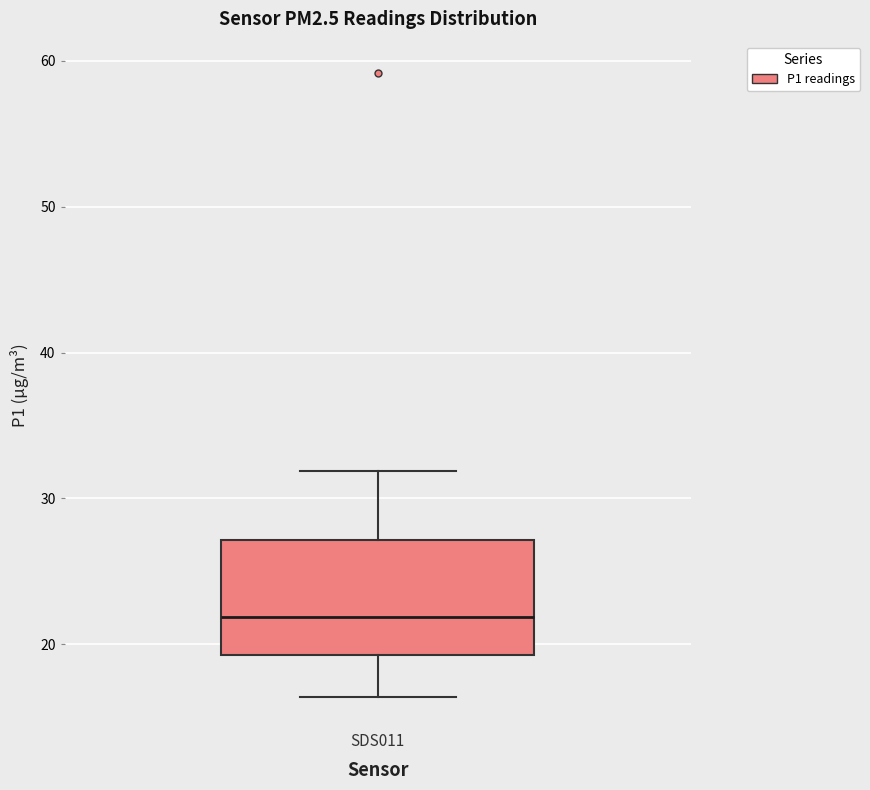

Read this box plot against the y-axis: the position of the median line, the range covered by the box, and the ends of both whiskers. The values are not printed on the chart, so give them approximately, as read against the axis.

median 22, box 19 to 27, whiskers 16 to 32